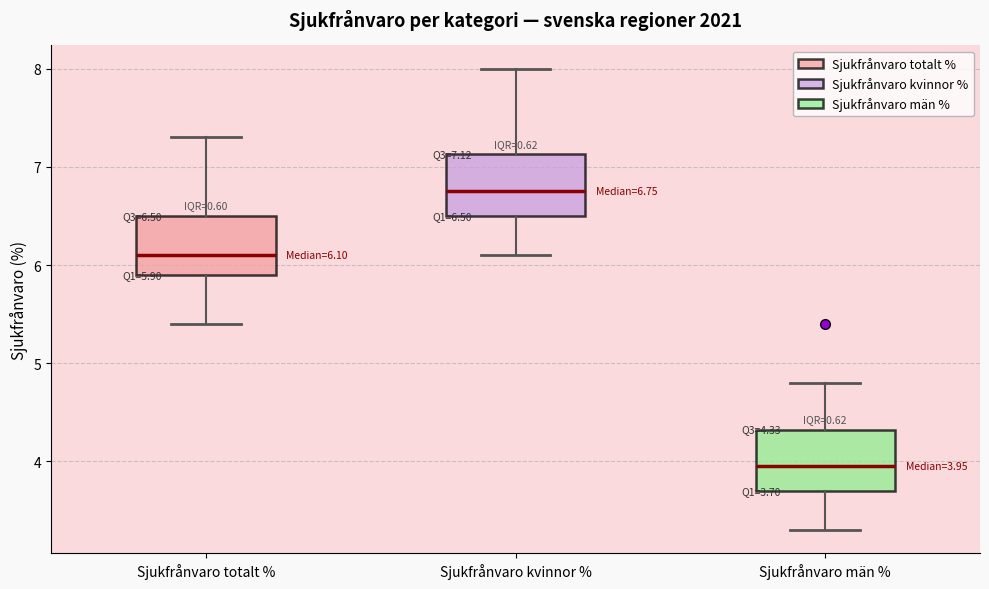

Which box's median line is the lowest?

Sjukfrånvaro män %